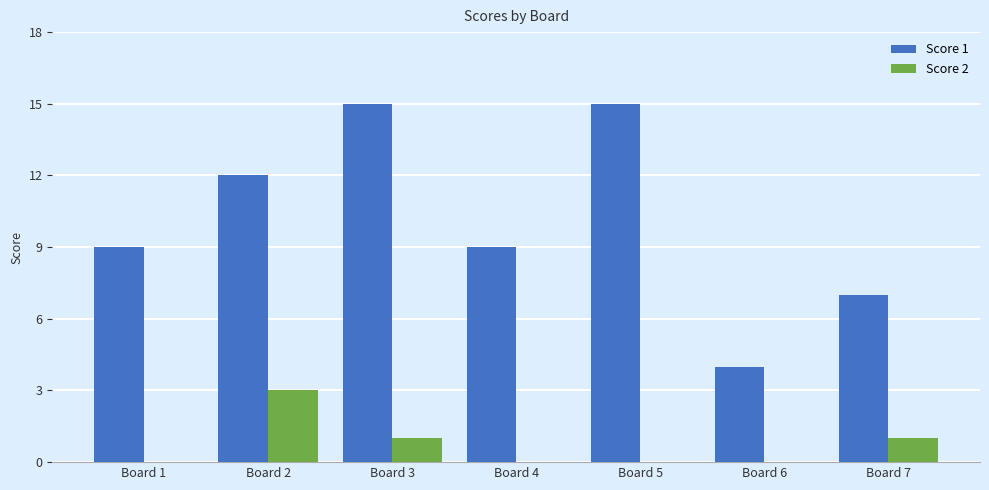

What are all the series names shown in the legend?

Score 1, Score 2